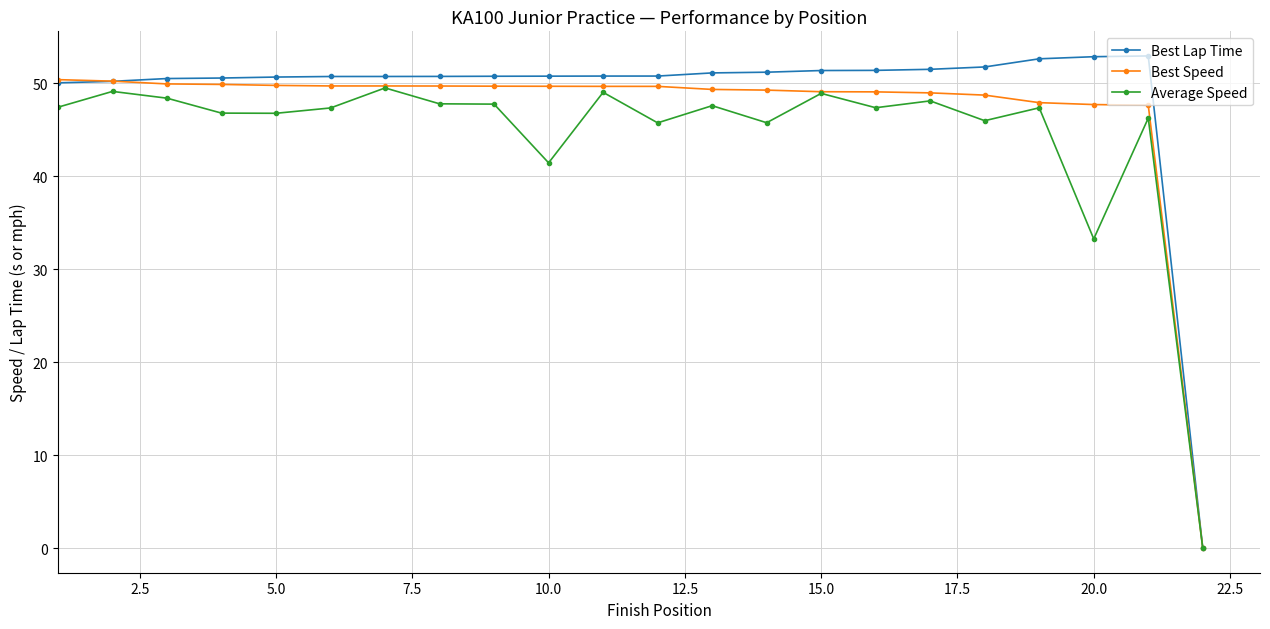

Rank the series by their average value, from lowest to highest.

Average Speed, Best Speed, Best Lap Time